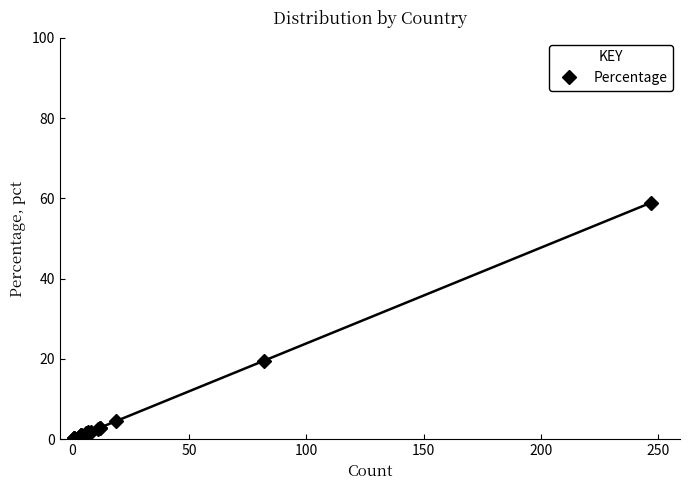

What is the smallest value displayed?

0.2